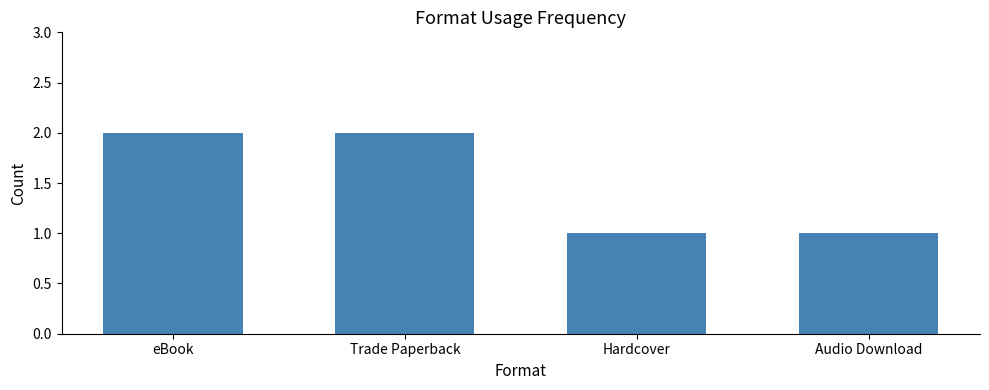

The chart shows a value of 1 at Audio Download. True or false?

True